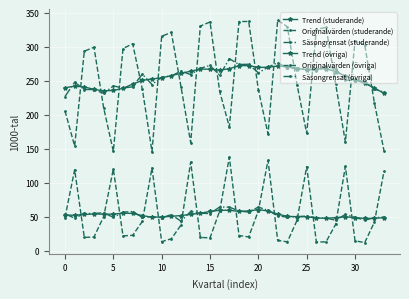

How many lines are shown in the chart?

6